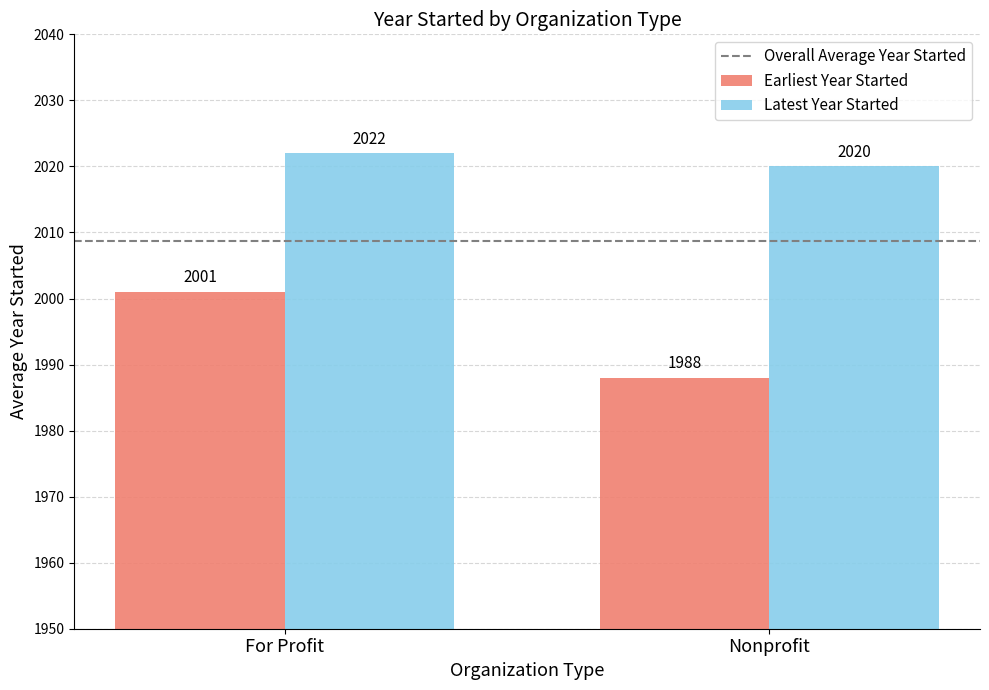

Rank the series at Nonprofit from highest to lowest value.

Latest Year Started, Earliest Year Started